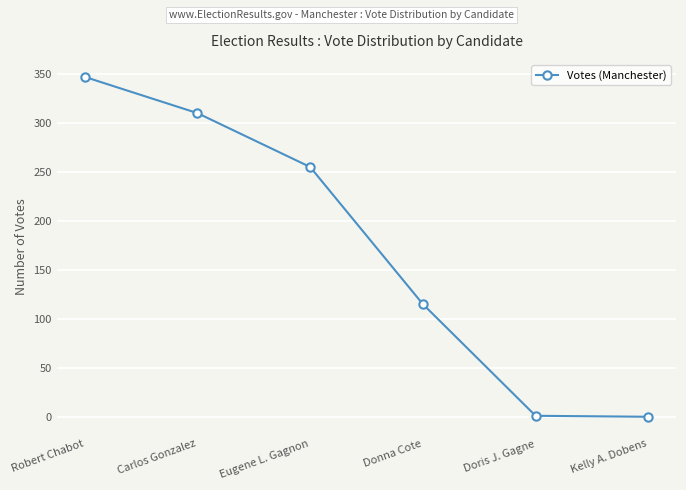

True or false: there are more than 2 points higher than both neighbors.

False